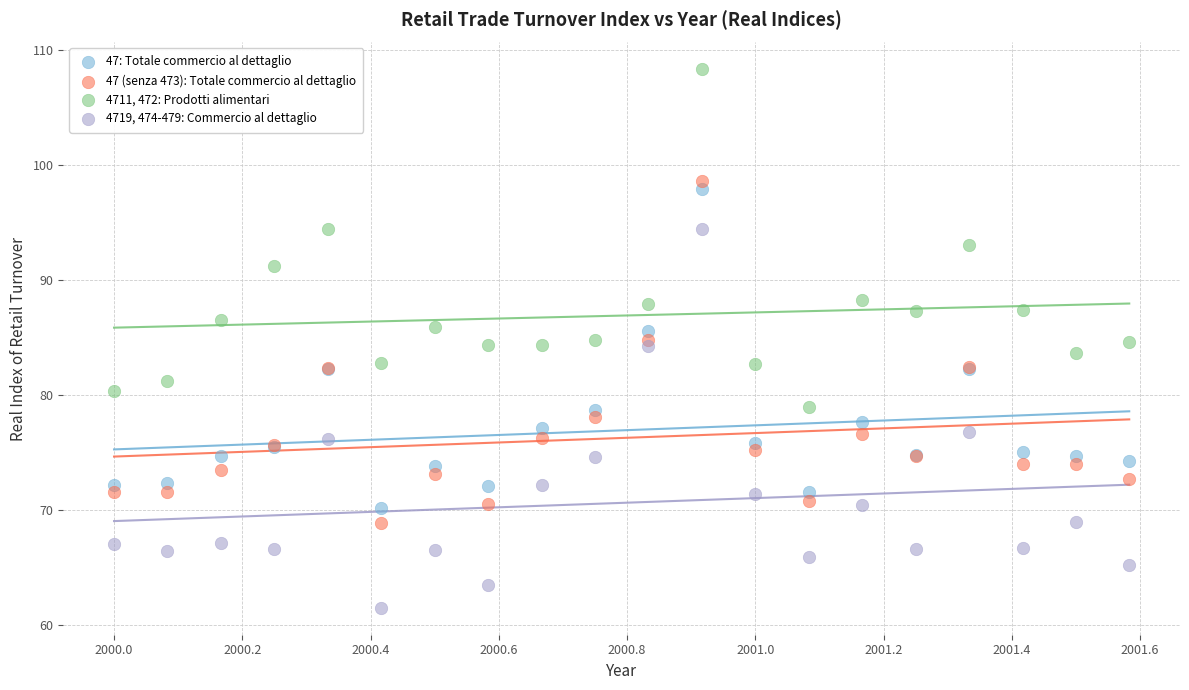

Which series reaches the maximum Y coordinate?

4711, 472: Prodotti alimentari